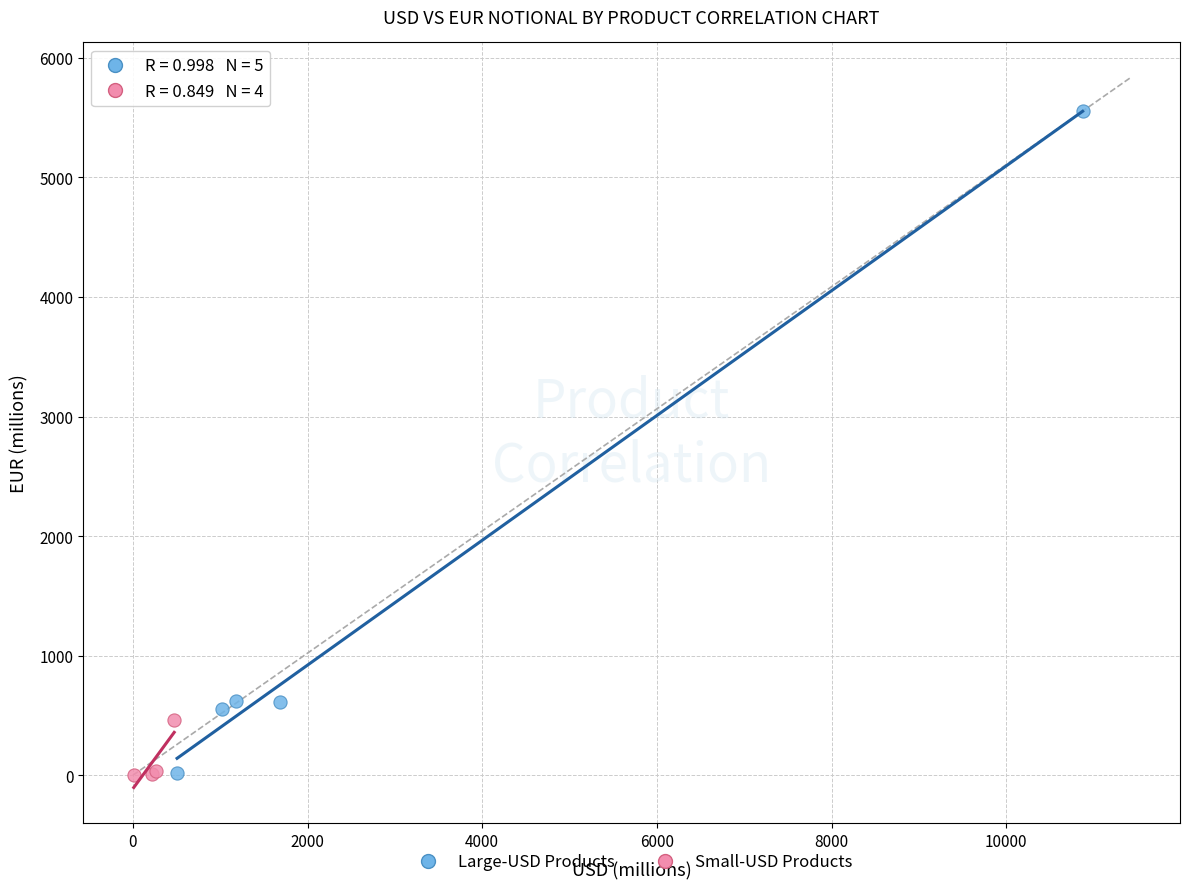

Which series has the largest Y range (max minus min)?

Large-USD Products